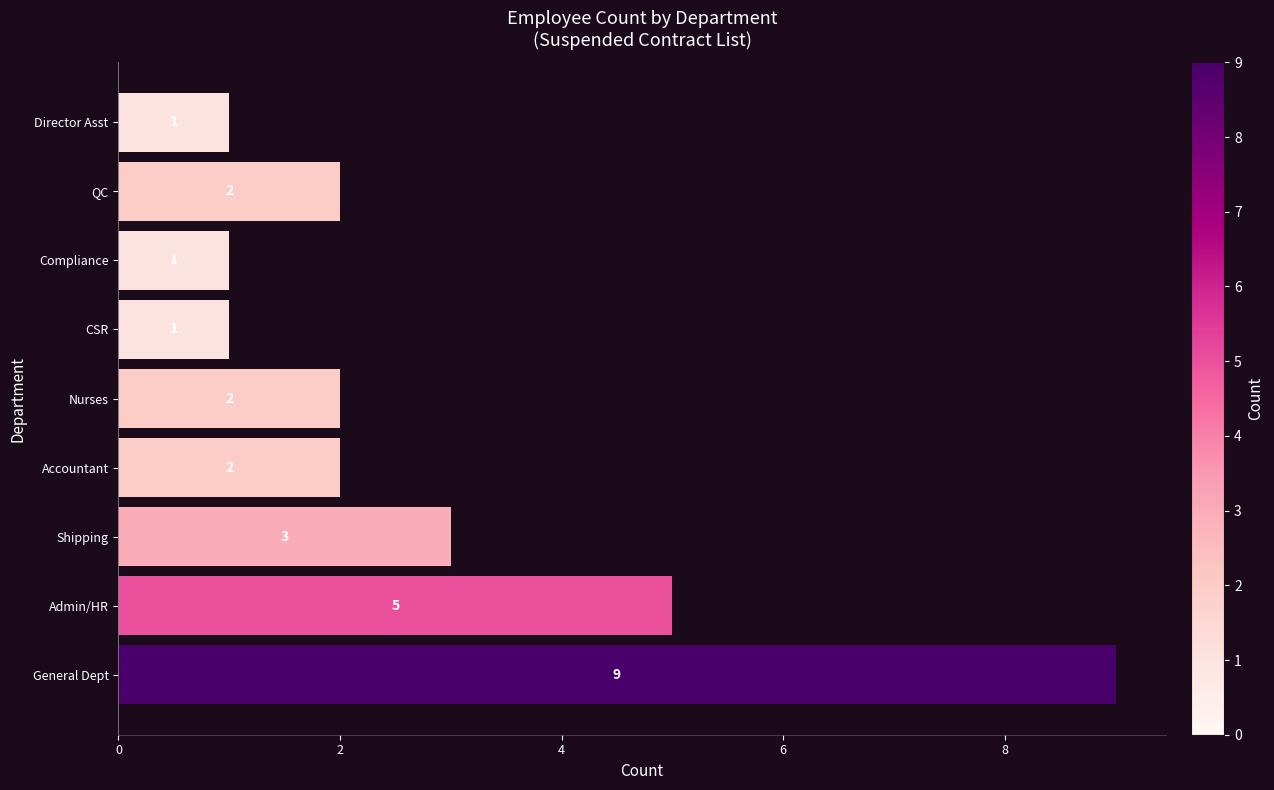

Which has a higher value, Director Asst or Shipping?

Shipping